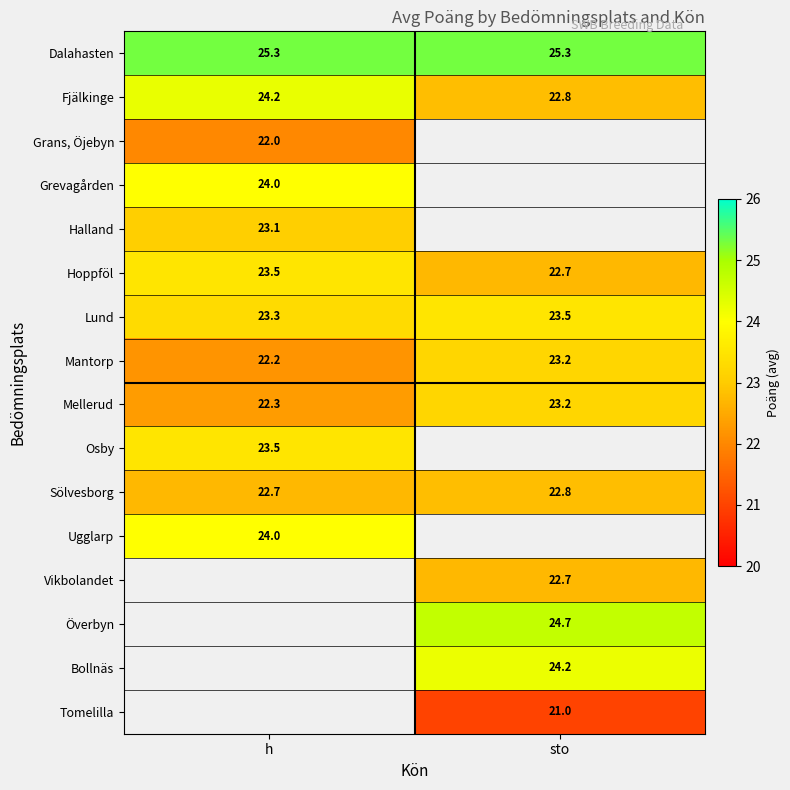

True or false: Mellerud has a value of 31.3 at sto.

False